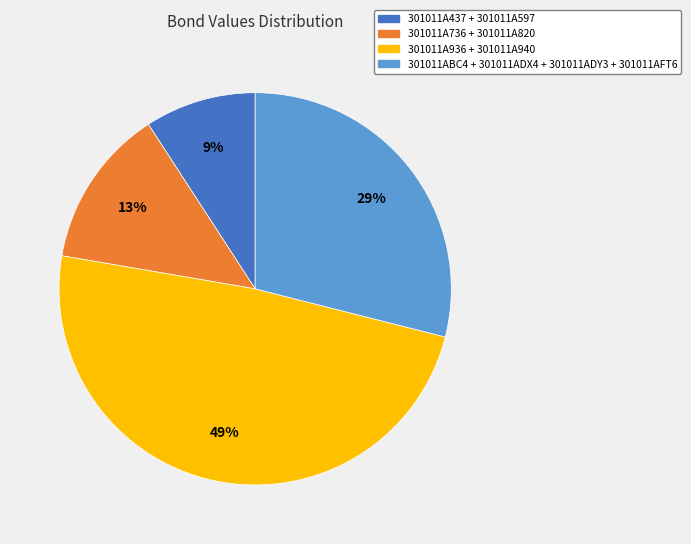

Between 301011A936 + 301011A940 and 301011ABC4 + 301011ADX4 + 301011ADY3 + 301011AFT6, which is larger?

301011A936 + 301011A940